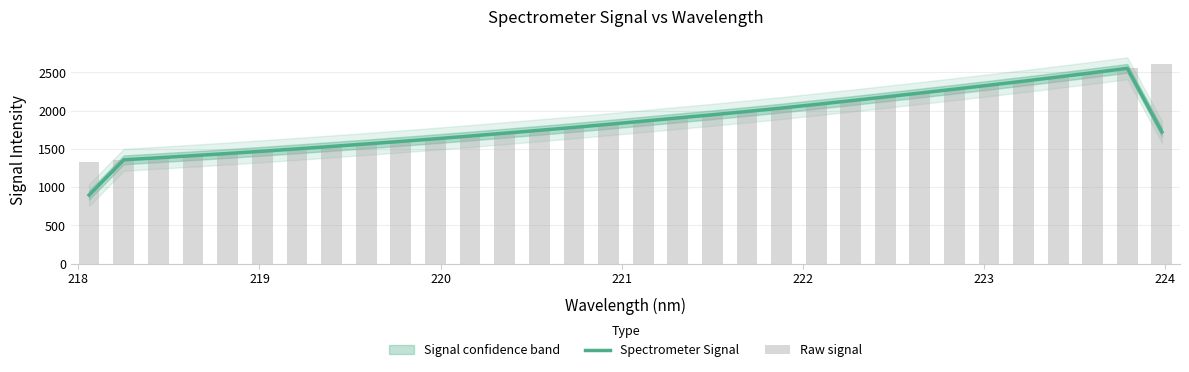

Which series has the largest range (max minus min)?

Spectrometer Signal